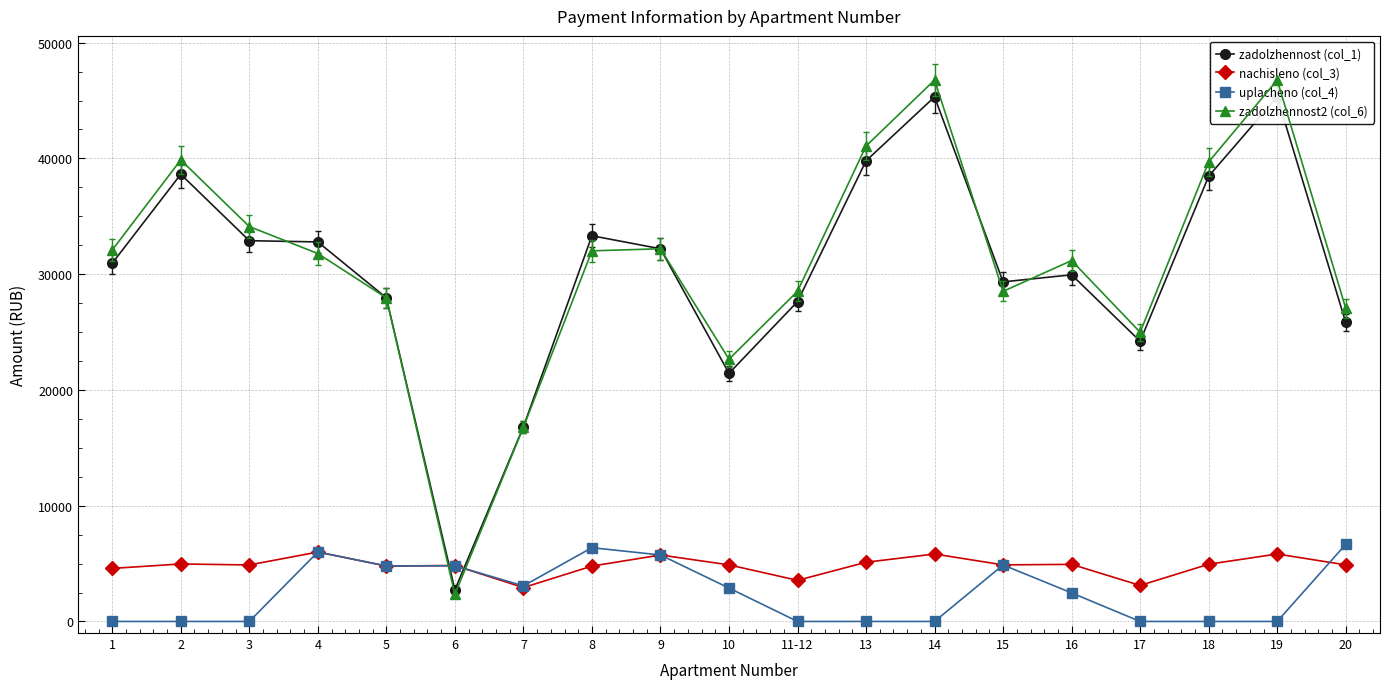

What is the label of the 15th point from the right?

5